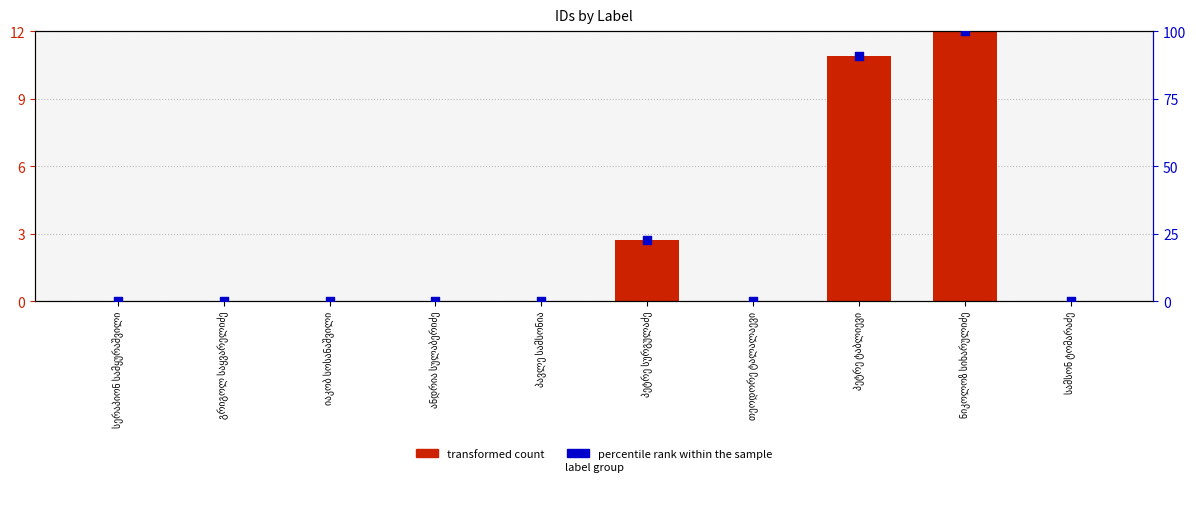

At which category is the sum across all series the highest?

ნიკოლოზ სიხარულიძე